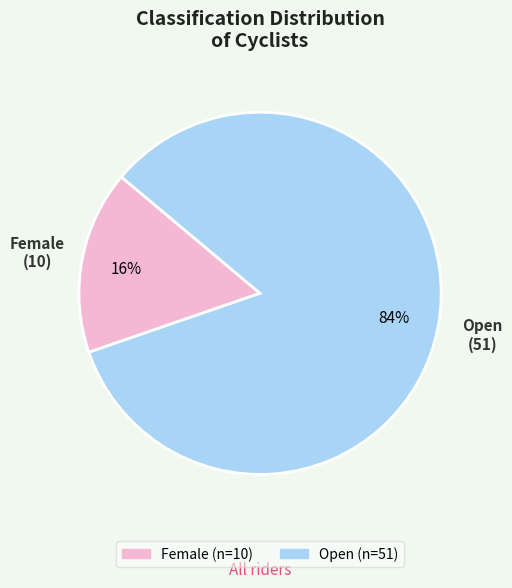

To the nearest percent, what is the average slice percentage?

50%